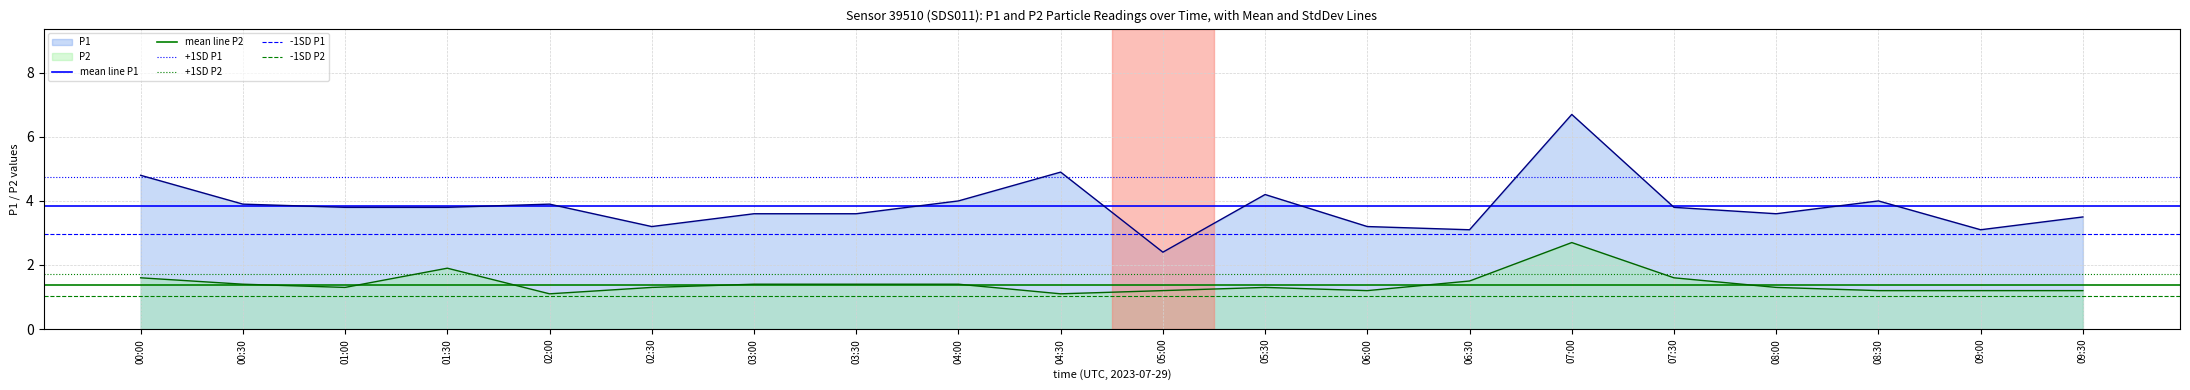

True or false: P2 and P1 intersect in this chart.

False